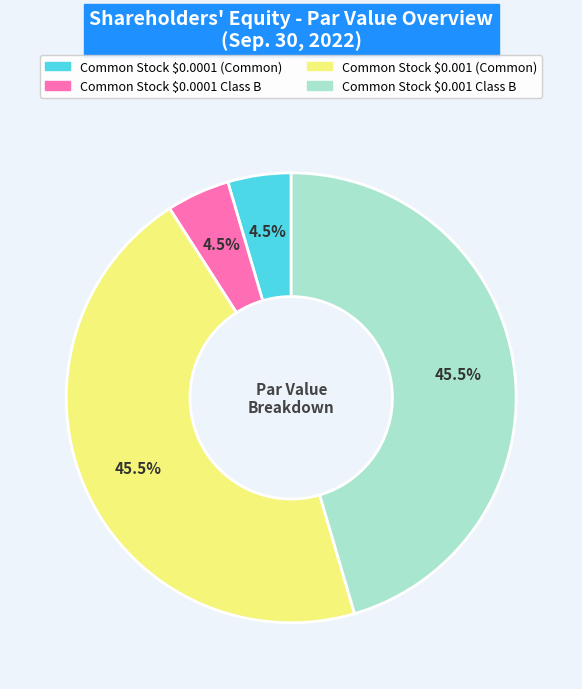

Is there any slice that represents more than half of the pie?

No